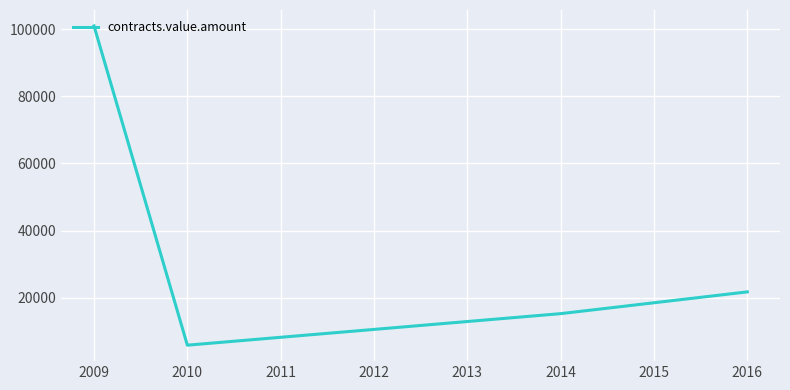

What is the difference between the maximum and minimum values?

94999.4